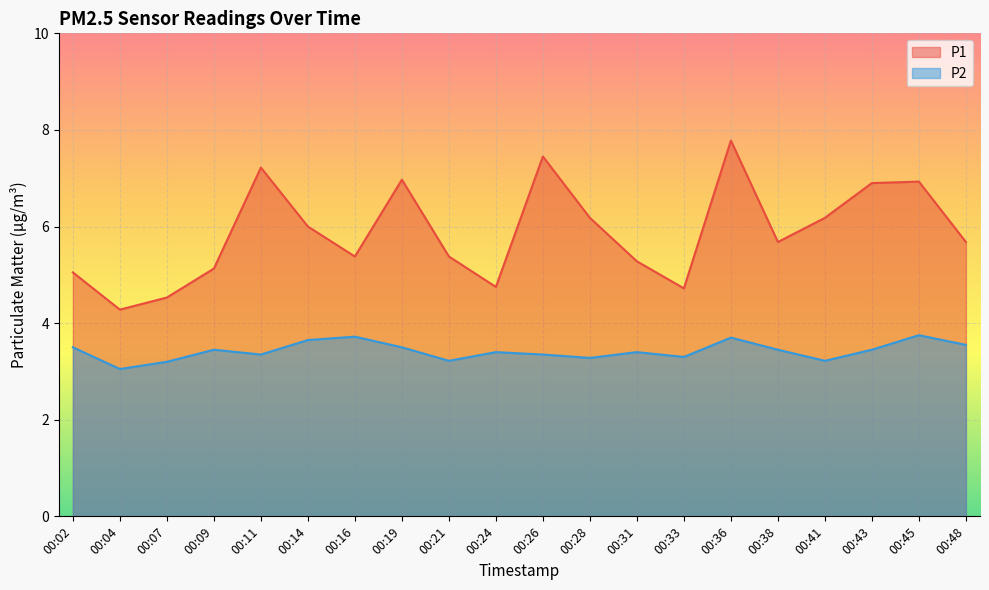

Between 00:24 and 00:38, which is larger?

00:38